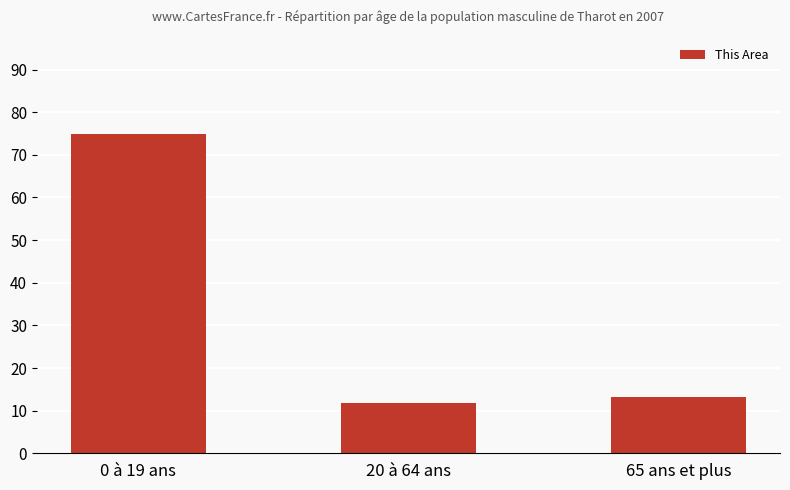

Which has a higher value, 0 à 19 ans or 20 à 64 ans?

0 à 19 ans